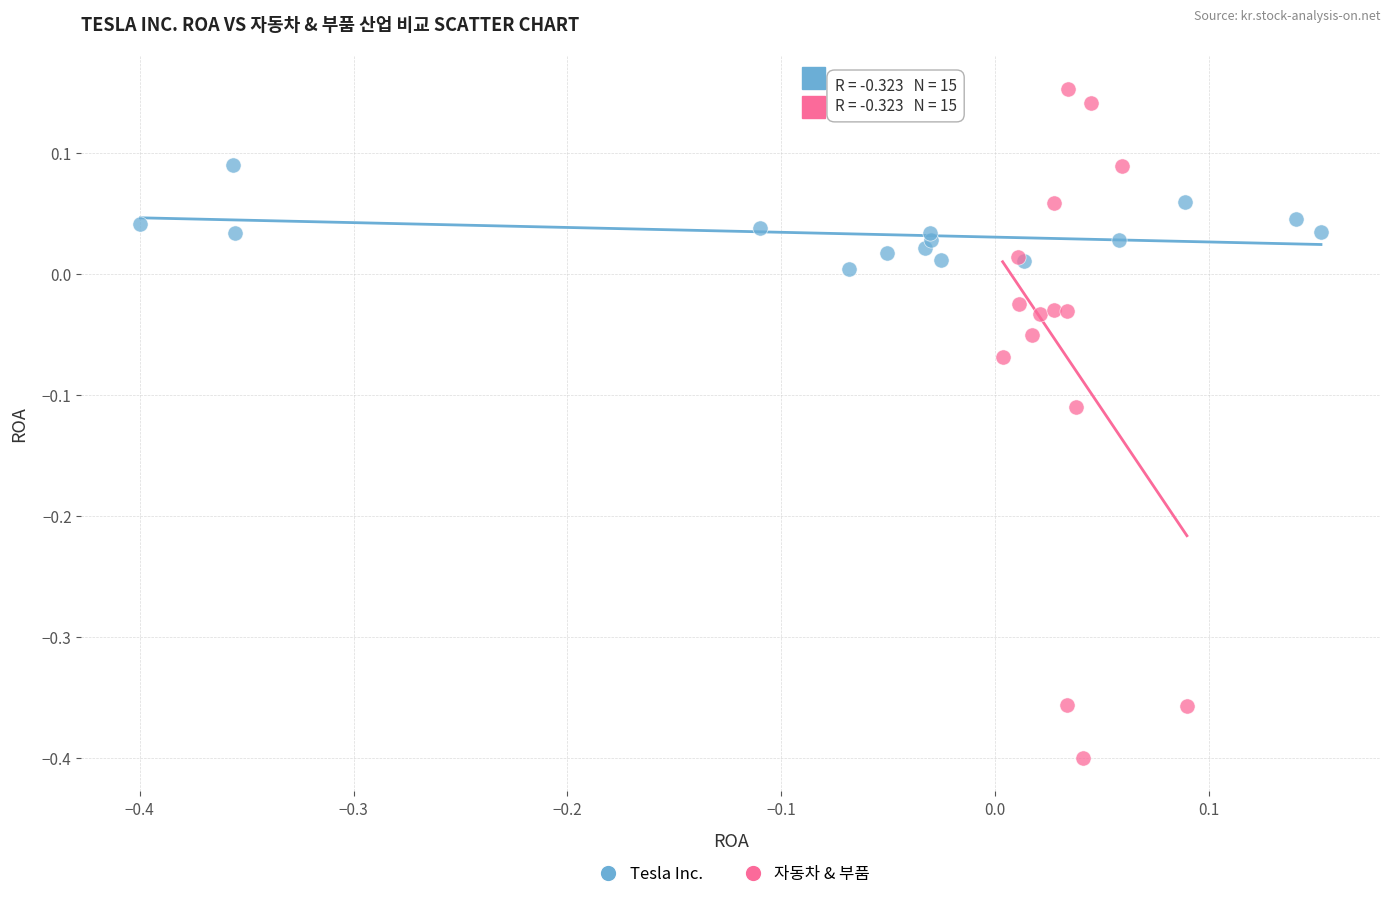

Which series has the largest Y range (max minus min)?

자동차 & 부품